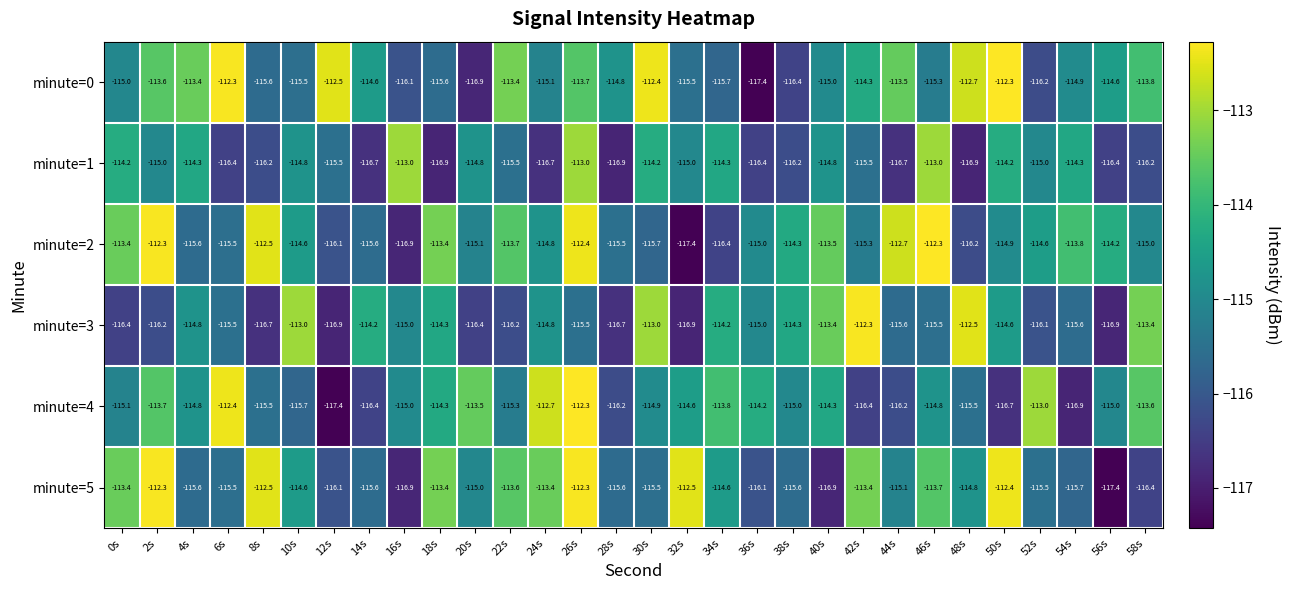

Rank the series at 28s from highest to lowest value.

minute=0, minute=2, minute=5, minute=4, minute=3, minute=1